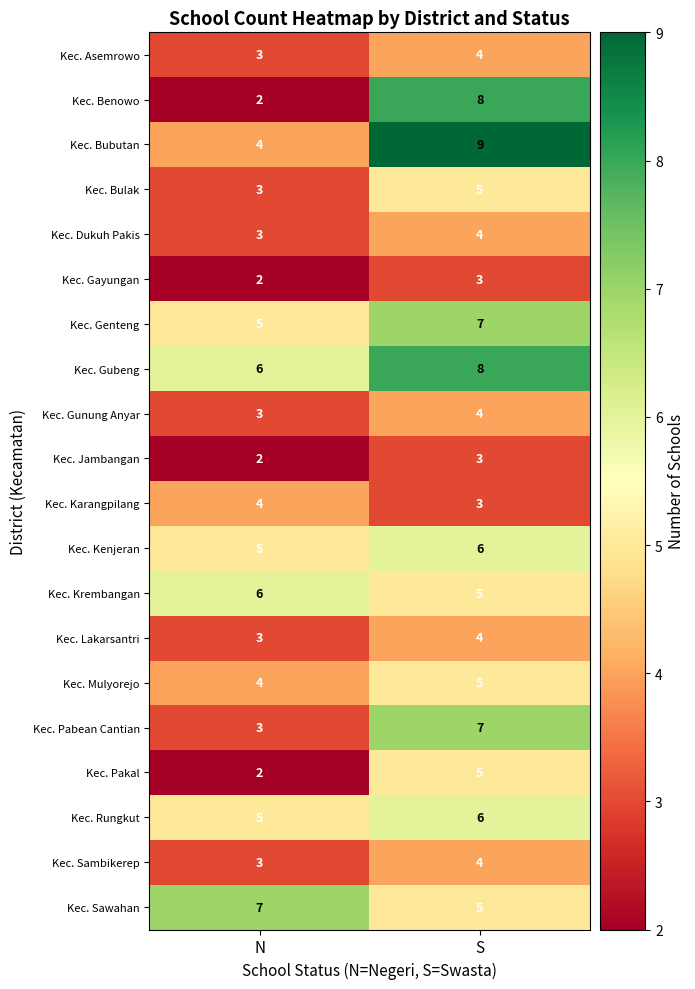

Rank the categories by Kec. Gayungan value from lowest to highest.

N, S